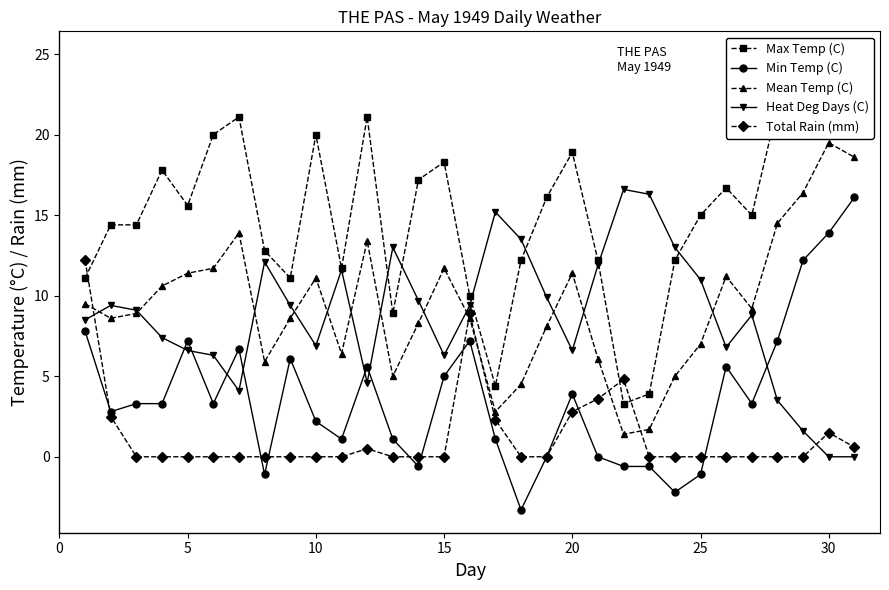

Reading left to right, what are all the values shown in this chart?

Max Temp (C): 11.1	14.4	14.4	17.8	15.6	20.0	21.1	12.8	11.1	20.0	11.7	21.1	8.9	17.2	18.3	10.0	4.4	12.2	16.1	18.9	12.2	3.3	3.9	12.2	15.0	16.7	15.0	21.7	20.6	25.0	21.1
Min Temp (C): 7.8	2.8	3.3	3.3	7.2	3.3	6.7	-1.1	6.1	2.2	1.1	5.6	1.1	-0.6	5.0	7.2	1.1	-3.3	0.0	3.9	0.0	-0.6	-0.6	-2.2	-1.1	5.6	3.3	7.2	12.2	13.9	16.1
Mean Temp (C): 9.5	8.6	8.9	10.6	11.4	11.7	13.9	5.9	8.6	11.1	6.4	13.4	5.0	8.3	11.7	8.6	2.8	4.5	8.1	11.4	6.1	1.4	1.7	5.0	7.0	11.2	9.2	14.5	16.4	19.5	18.6
Heat Deg Days (C): 8.5	9.4	9.1	7.4	6.6	6.3	4.1	12.1	9.4	6.9	11.6	4.6	13.0	9.7	6.3	9.4	15.2	13.5	9.9	6.6	11.9	16.6	16.3	13.0	11.0	6.8	8.8	3.5	1.6	0.0	0.0
Total Rain (mm): 12.2	2.5	0.0	0.0	0.0	0.0	0.0	0.0	0.0	0.0	0.0	0.5	0.0	0.0	0.0	8.9	2.3	0.0	0.0	2.8	3.6	4.8	0.0	0.0	0.0	0.0	0.0	0.0	0.0	1.5	0.6